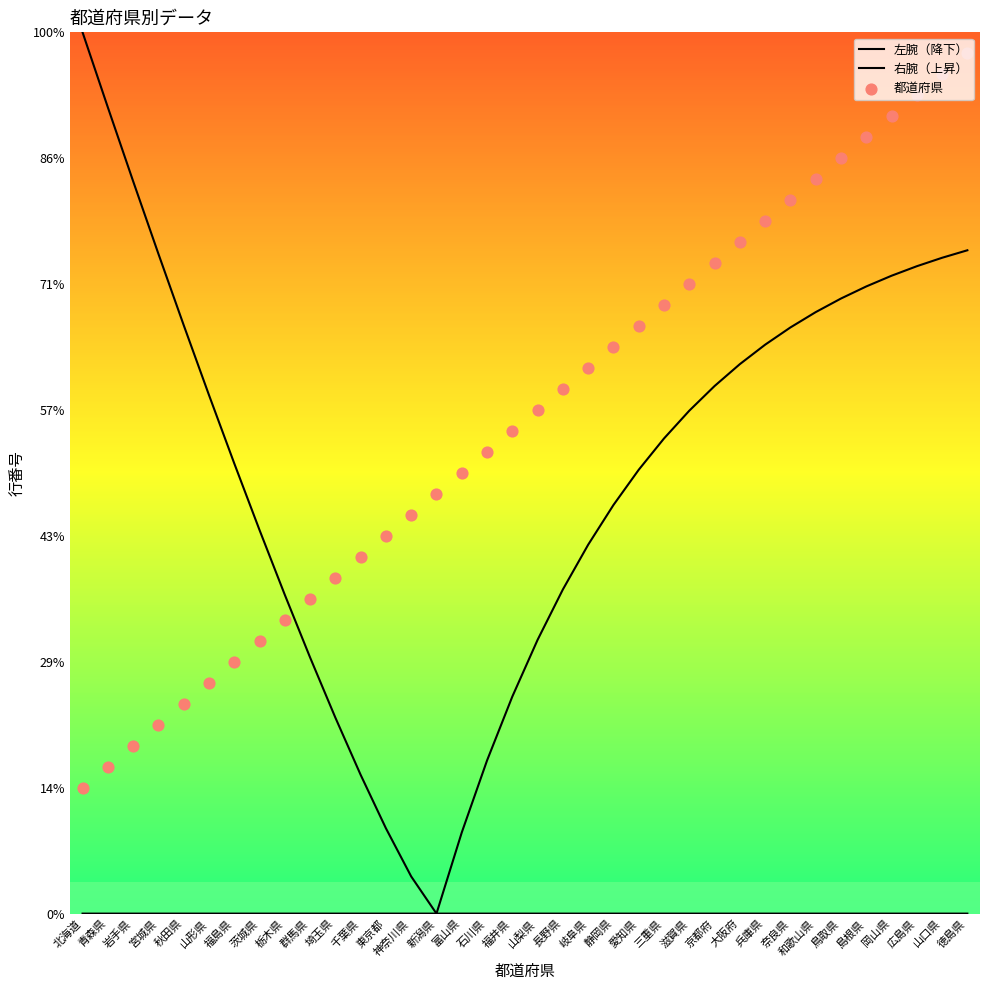

Is the value of 都道府県 at 宮城県 greater than the value of 左腕（降下） at 秋田県?

No